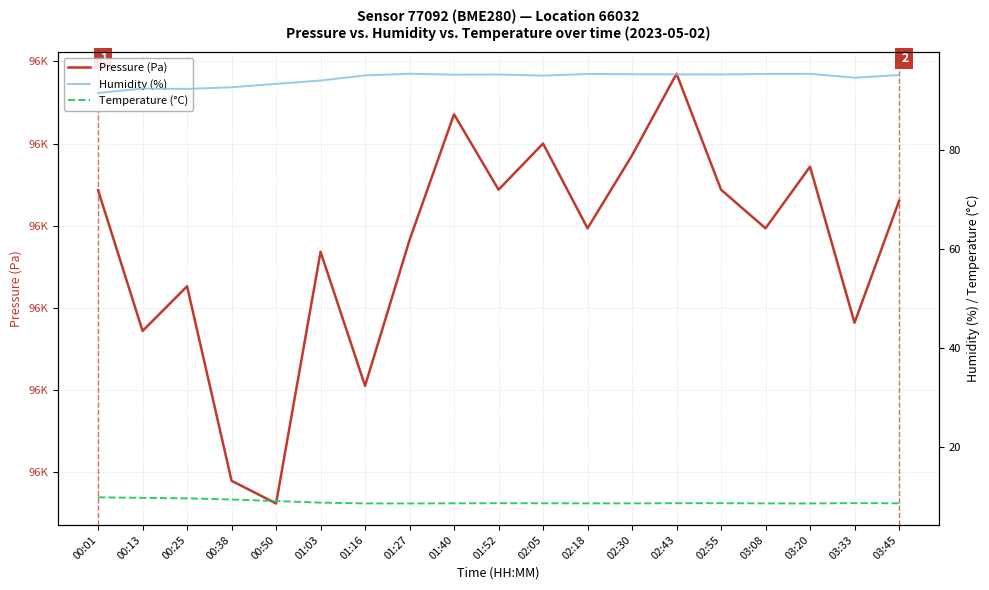

At which label is Pressure (Pa) closest to 96046?

00:25